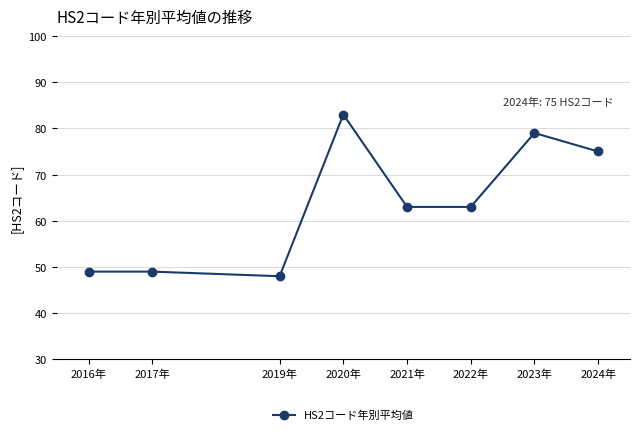

Where is the first local minimum?

2019年